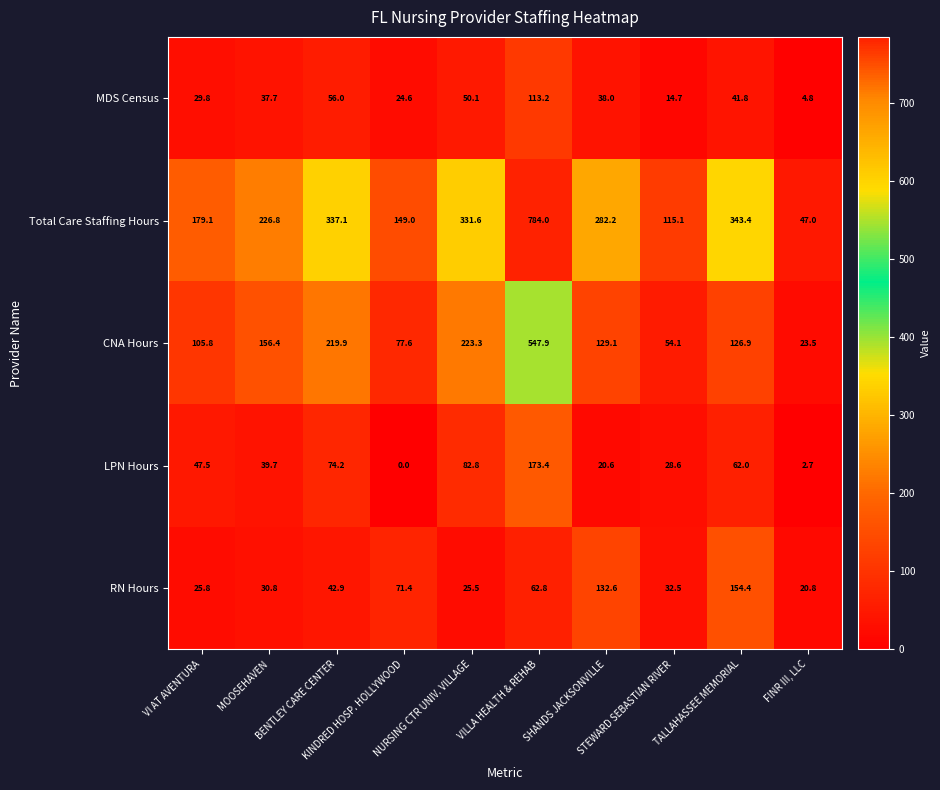

At how many categories does at least one series exceed 140?

8